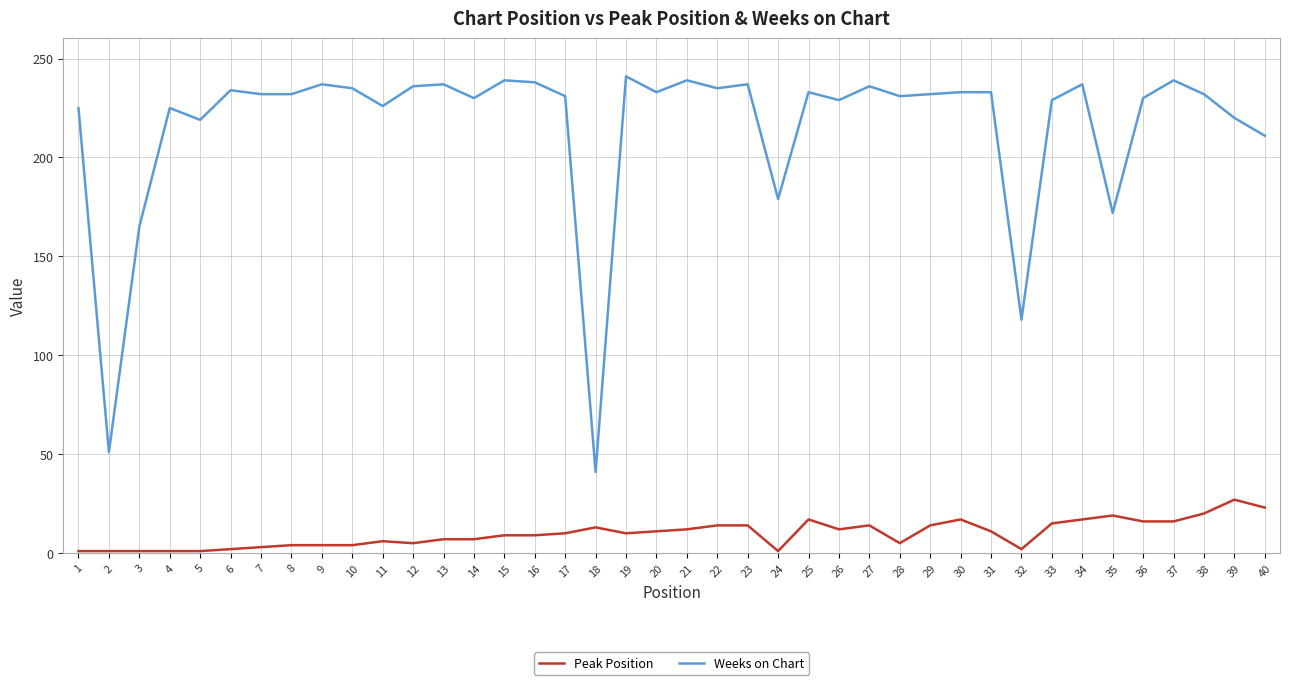

At 17, list the series in order from largest to smallest.

Weeks on Chart, Peak Position